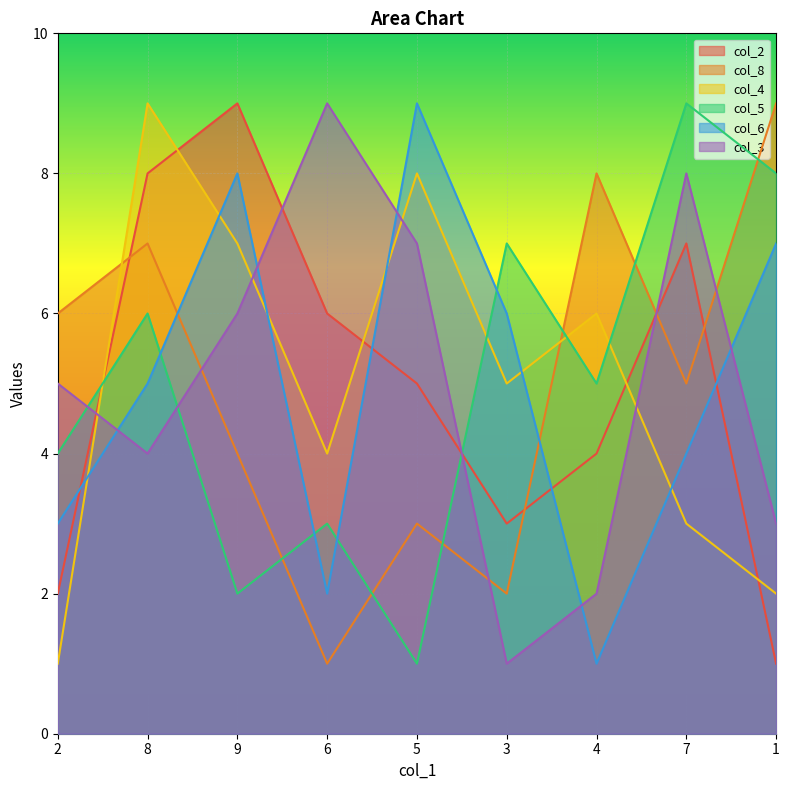

Rank the series at 2 from highest to lowest value.

col_8, col_3, col_5, col_6, col_2, col_4